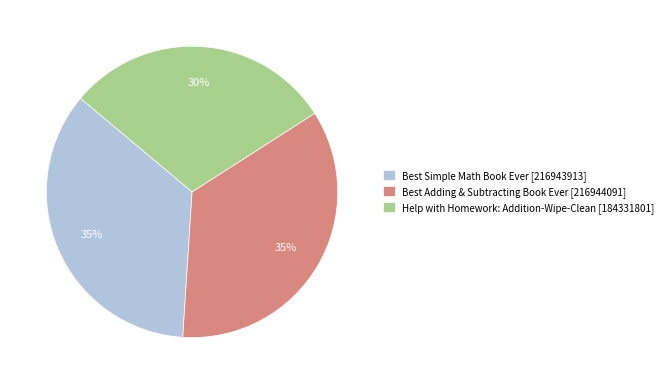

To the nearest percent, what is the combined percentage of Best Simple Math Book Ever and Help with Homework: Addition-Wipe-Clean?

65%